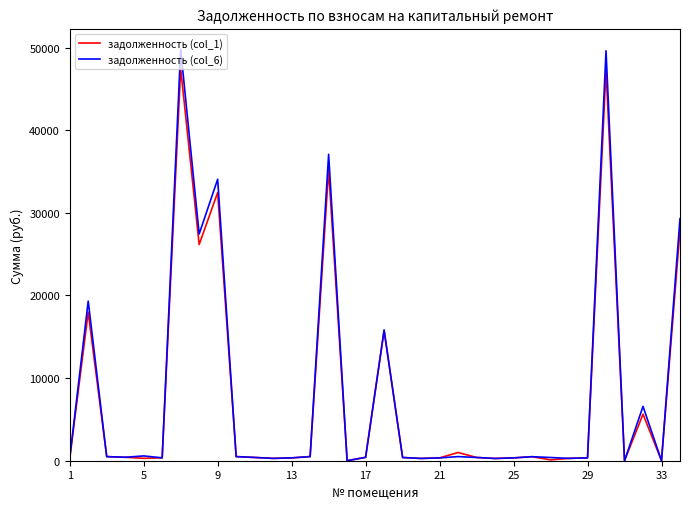

What is the greatest value displayed?

49780.7